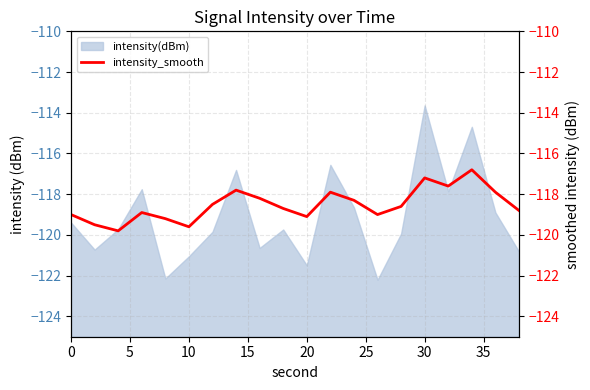

What is the difference between the second highest and minimum values?

2.6